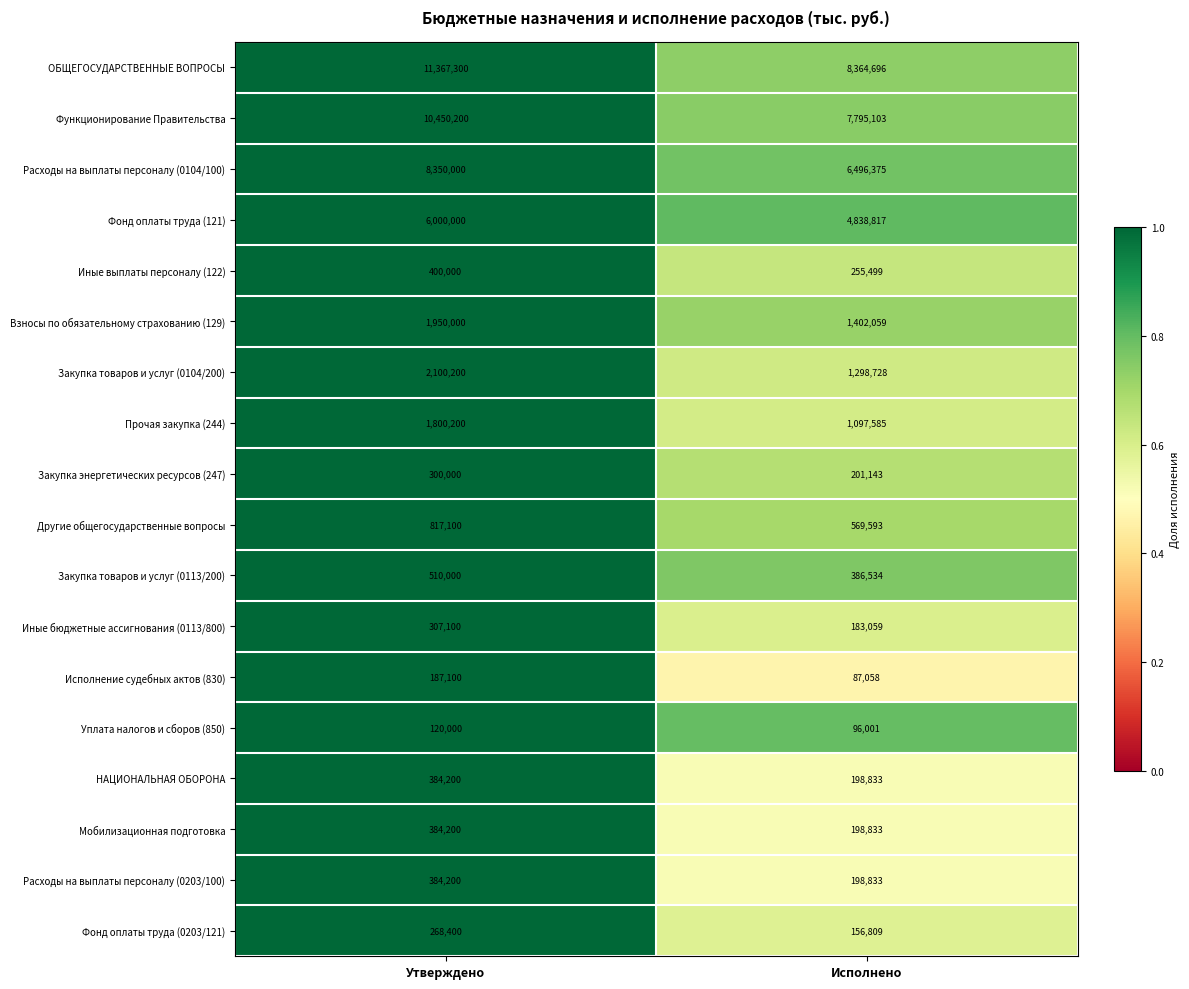

Which series has the widest spread of values?

ОБЩЕГОСУДАРСТВЕННЫЕ ВОПРОСЫ